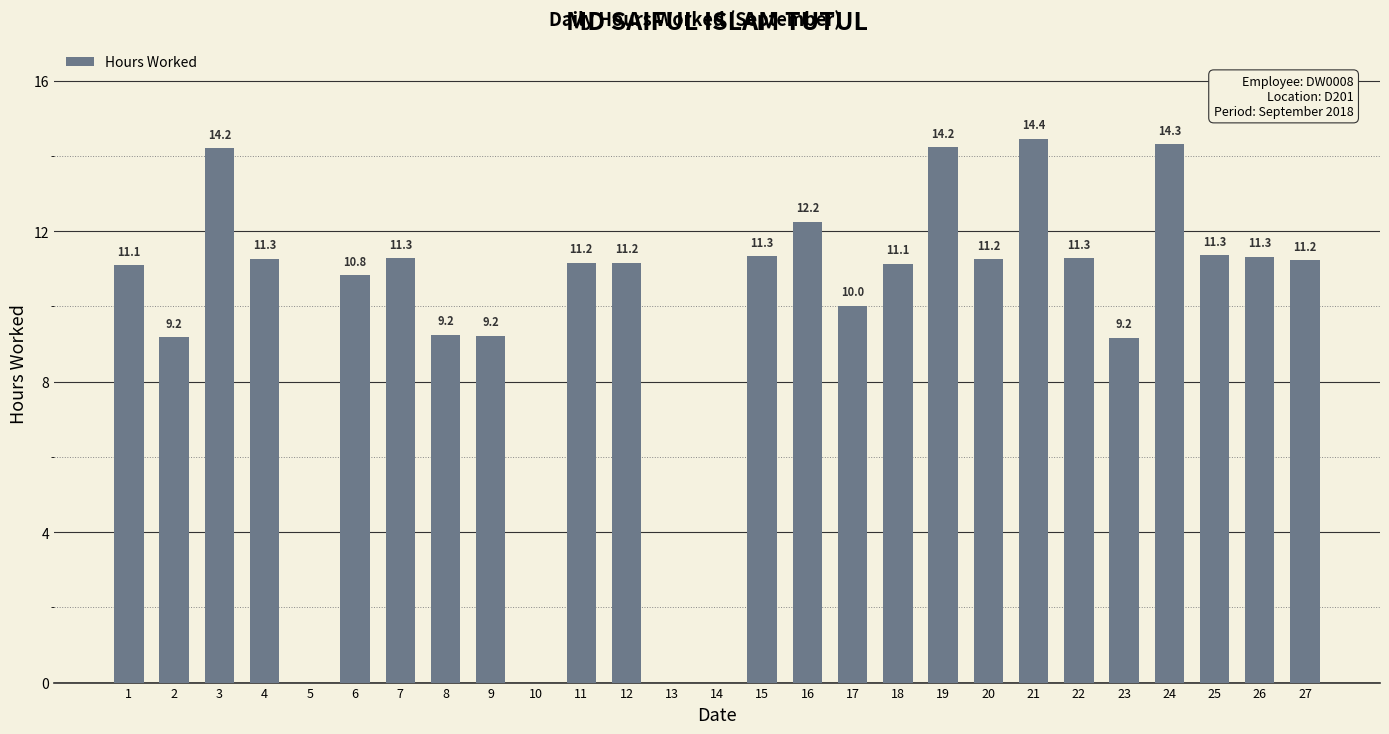

What is the sum of the values at 23 and 15?

20.5